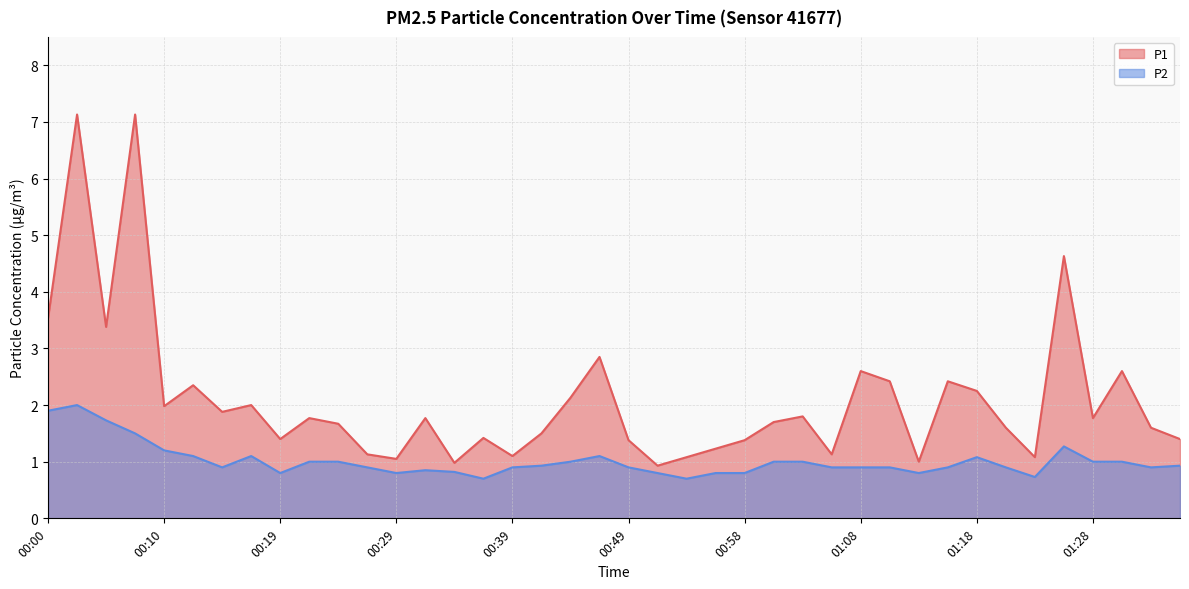

Rank the series by their maximum value, from lowest to highest.

P2, P1